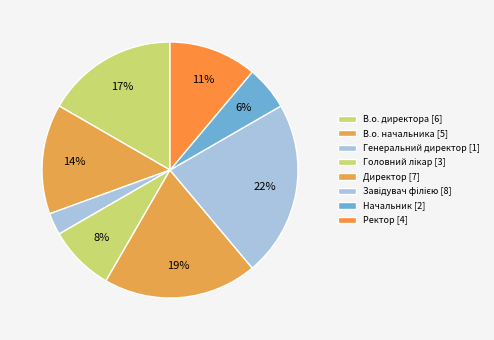

Do Генеральний директор and Завідувач філією together represent more than half of the pie?

No